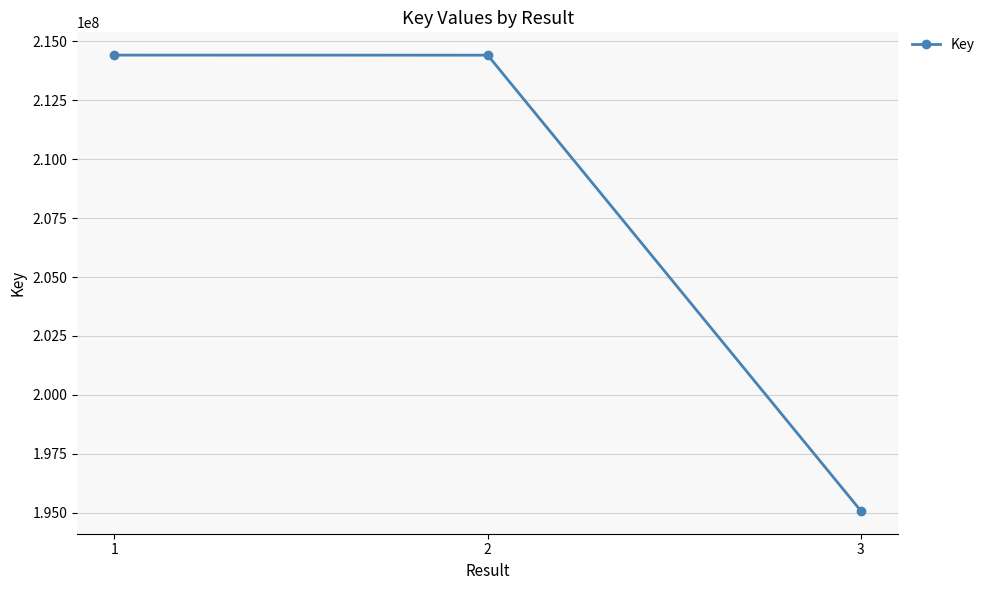

What is the difference between the maximum and minimum values?

19322468